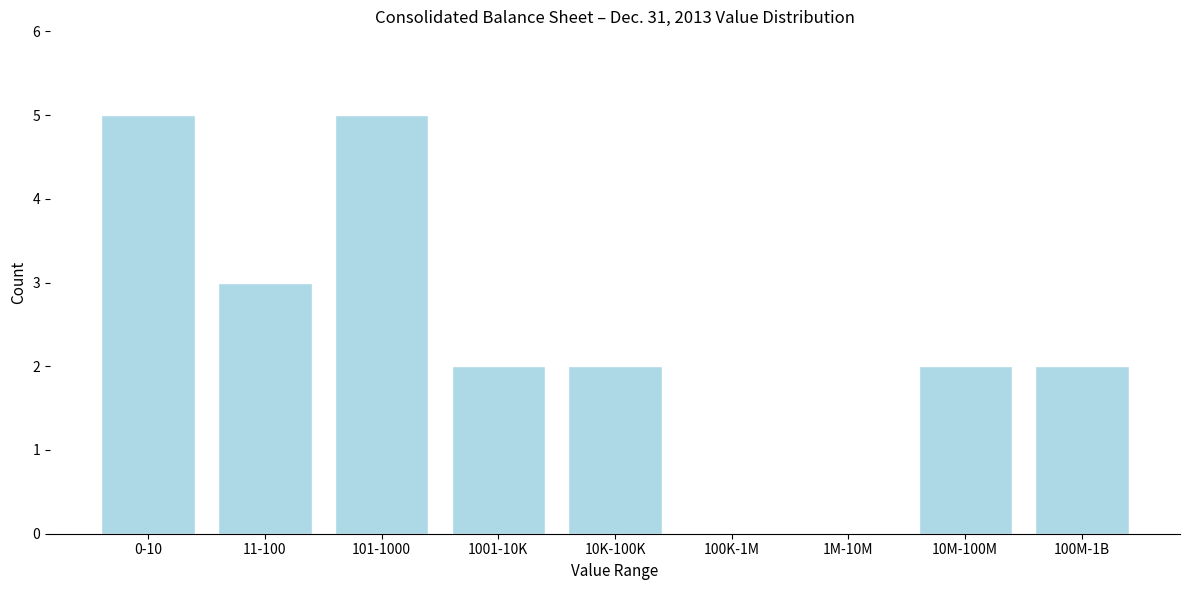

Reading left to right, transcribe all the data shown in this chart.

0-10=5	11-100=3	101-1000=5	1001-10K=2	10K-100K=2	100K-1M=0	1M-10M=0	10M-100M=2	100M-1B=2